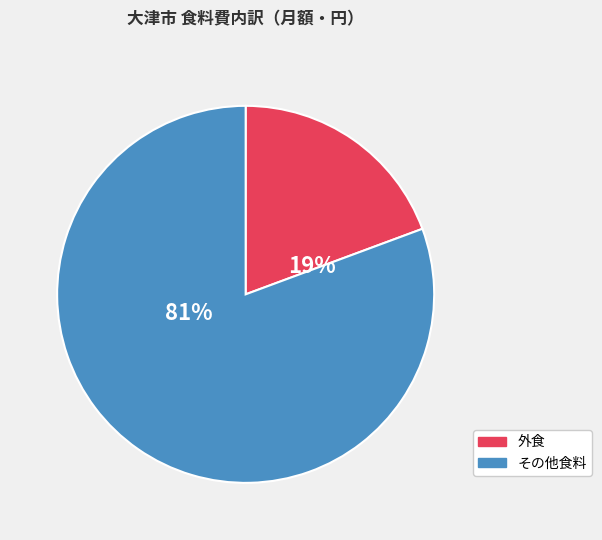

How many segments does this pie chart have?

2